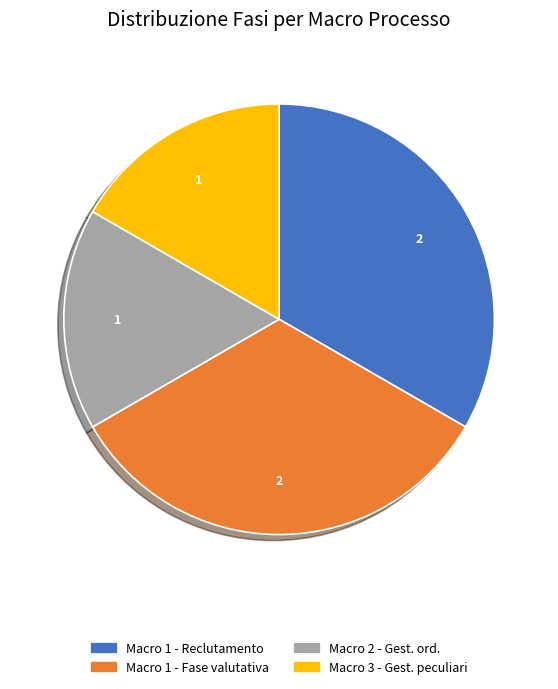

Is there any slice that represents more than half of the pie?

No